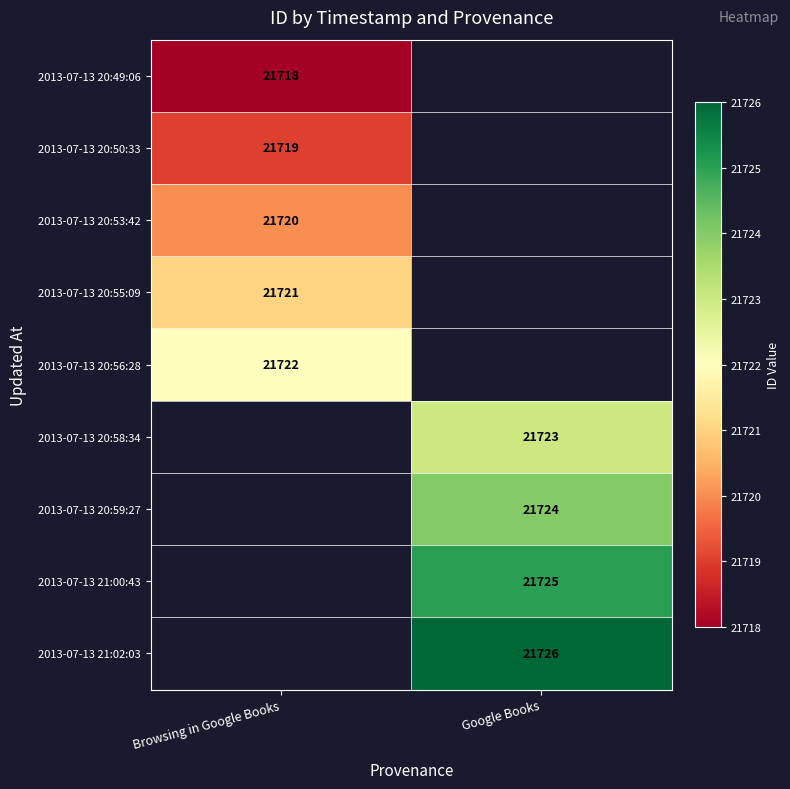

The 2013-07-13 21:02:03 series shows 38139 at Google Books. True or false?

False